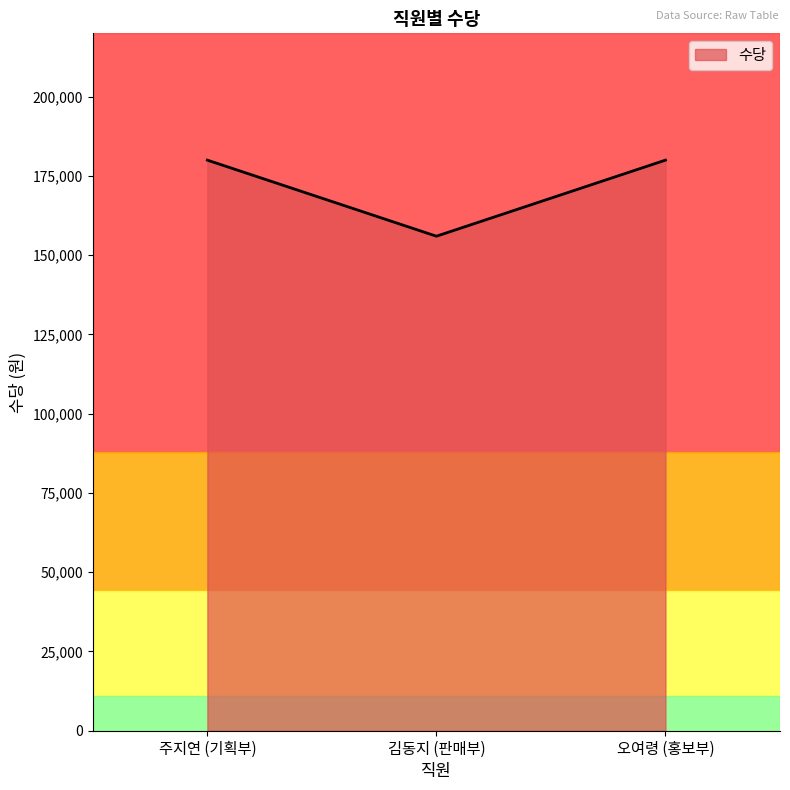

What is the sum of all values?

516000